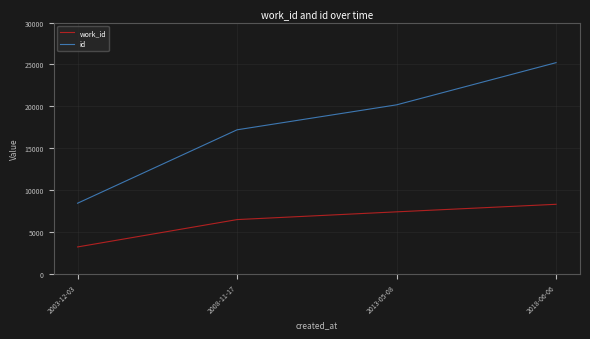

Reading left to right, what are all the values shown in this chart?

work_id: 2003-12-03=3196	2008-11-17=6464	2013-05-08=7389	2018-06-06=8291
id: 2003-12-03=8419	2008-11-17=17189	2013-05-08=20170	2018-06-06=25210